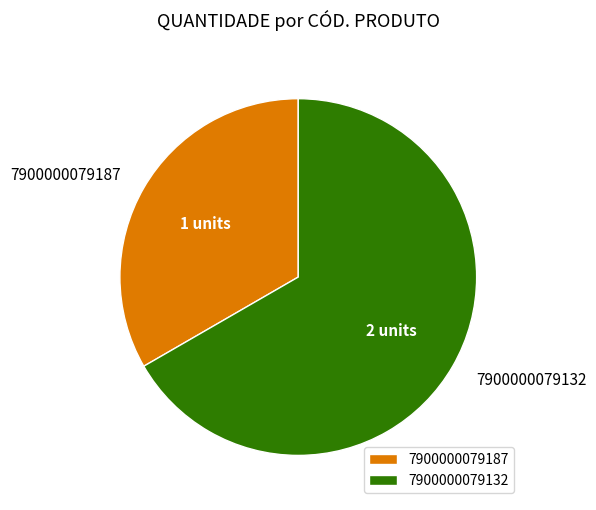

Which slice represents more than half of the pie?

7900000079132